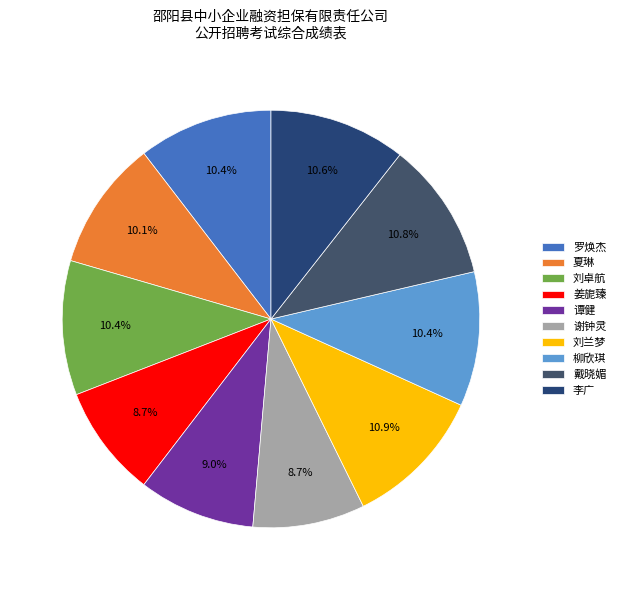

To the nearest percent, what is the difference between the 姜旎臻 and 夏琳 slice percentages?

1%